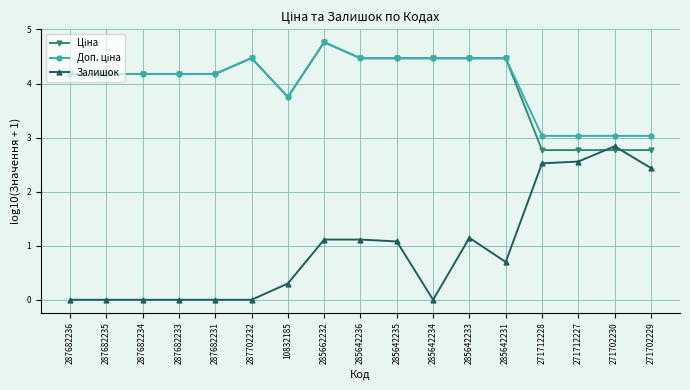

What is the greatest value displayed?

4.8